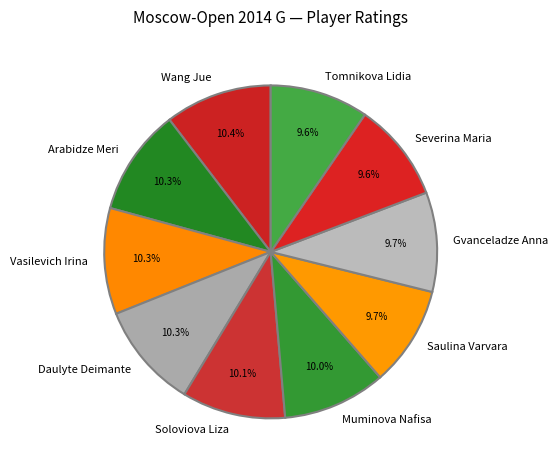

How many slices are in this pie chart?

10